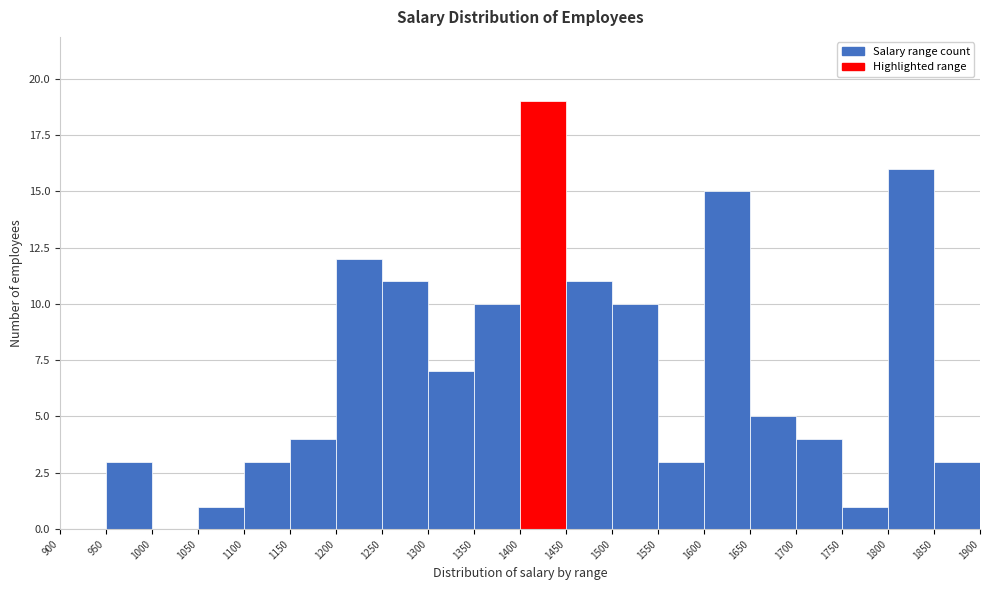

How tall is the bar that spans 1750 to 1800 on the x-axis? The values are not printed on the chart, so give them approximately, as read against the axis.

1